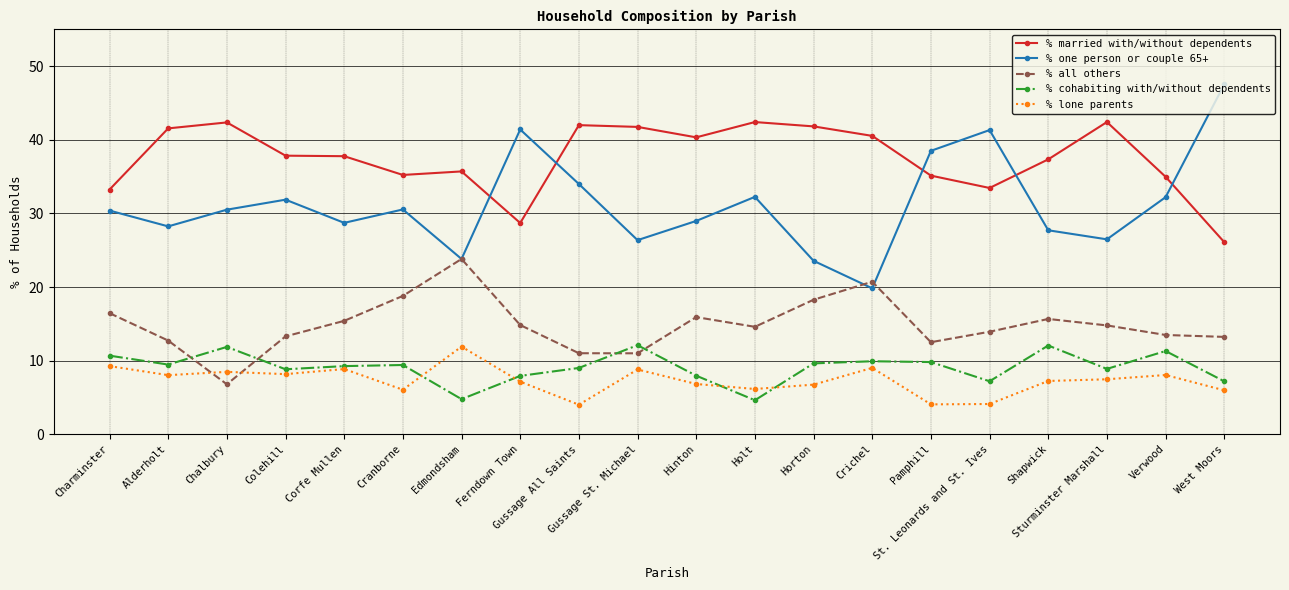

Which series ends up on top after the final intersection of % all others and % one person or couple 65+?

% one person or couple 65+